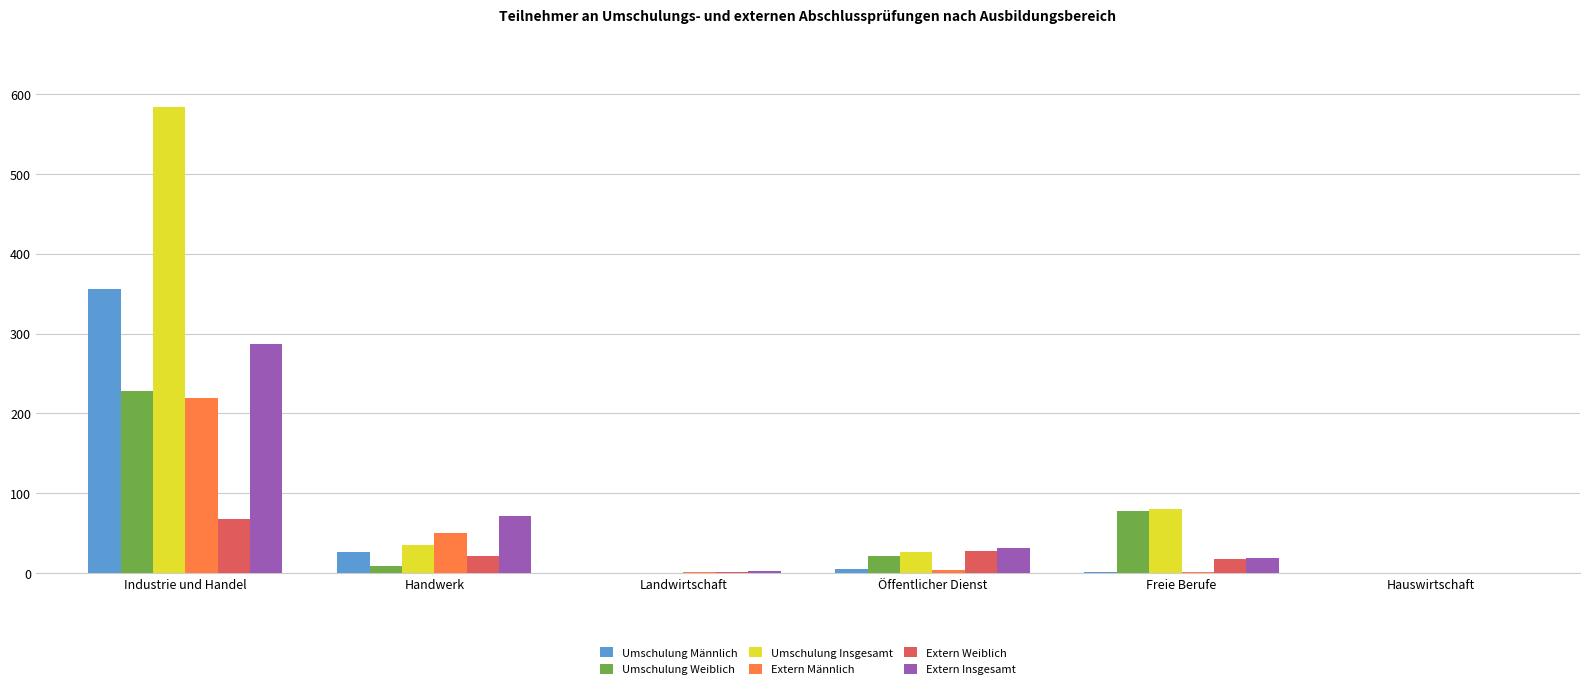

Between Handwerk and Landwirtschaft, which series saw the biggest shift?

Extern Insgesamt